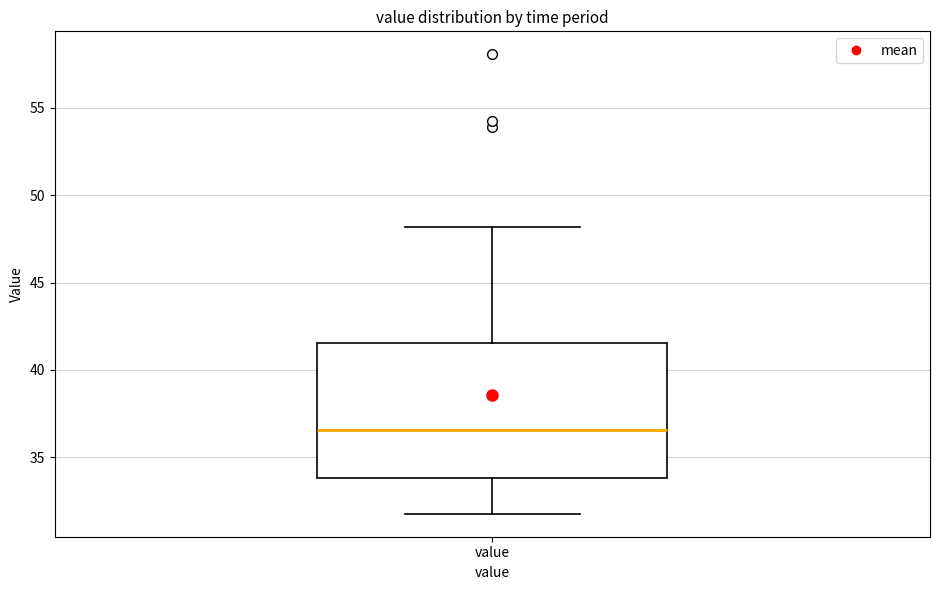

Where is the upper edge of the box for value on the y-axis? The values are not printed on the chart, so give them approximately, as read against the axis.

41.5